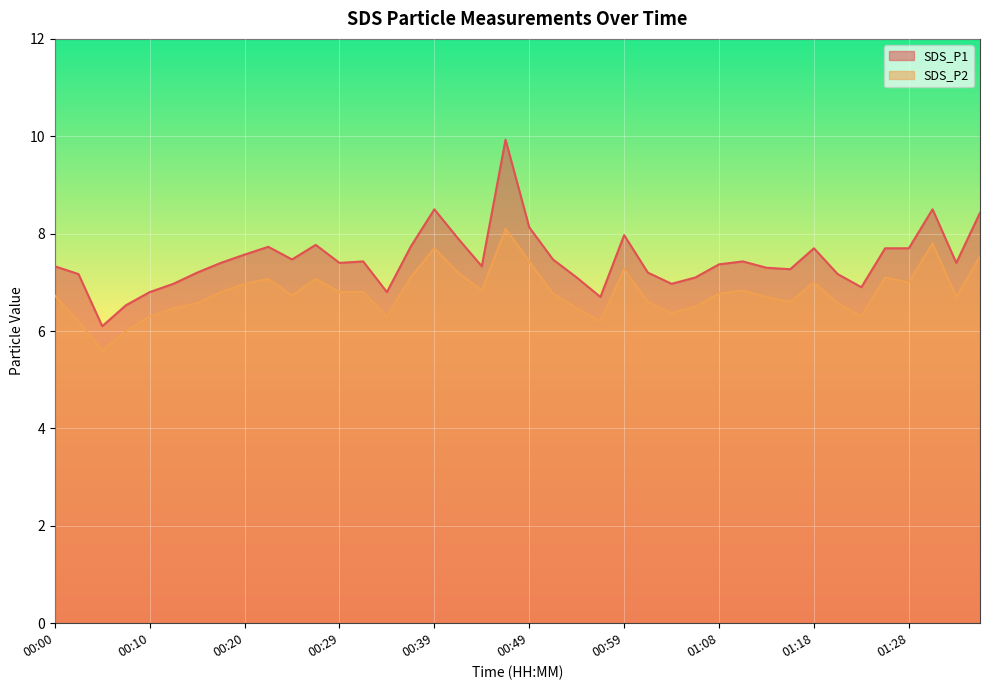

In SDS_P2, how many points are higher than both neighbors (excluding endpoints)?

9